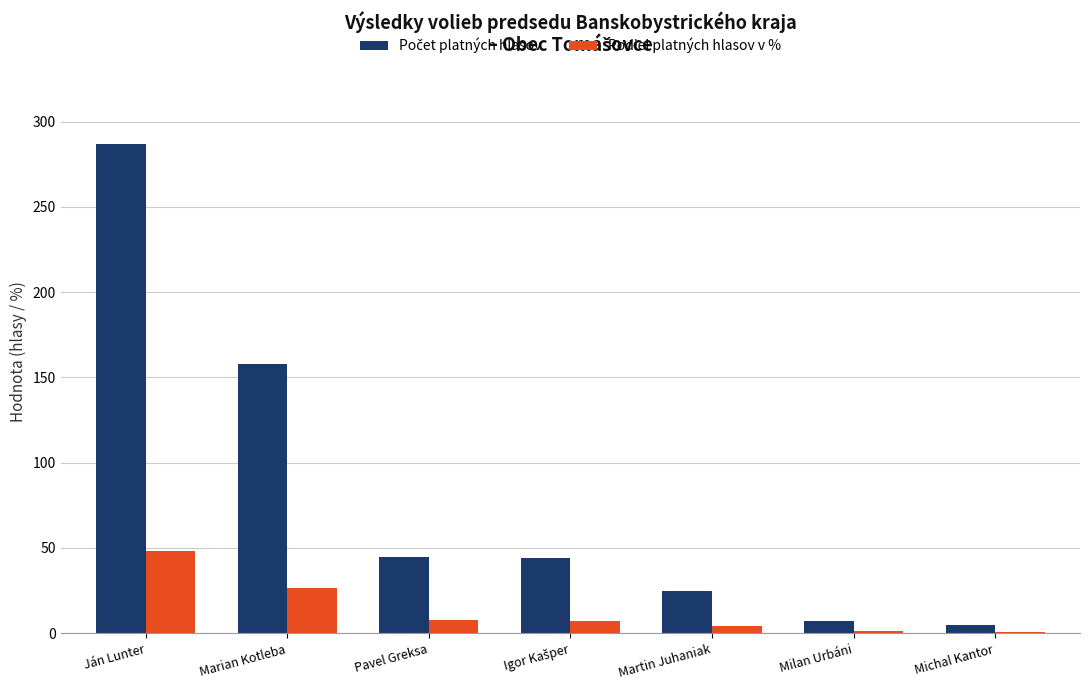

At which category is the sum across all series the highest?

Ján Lunter